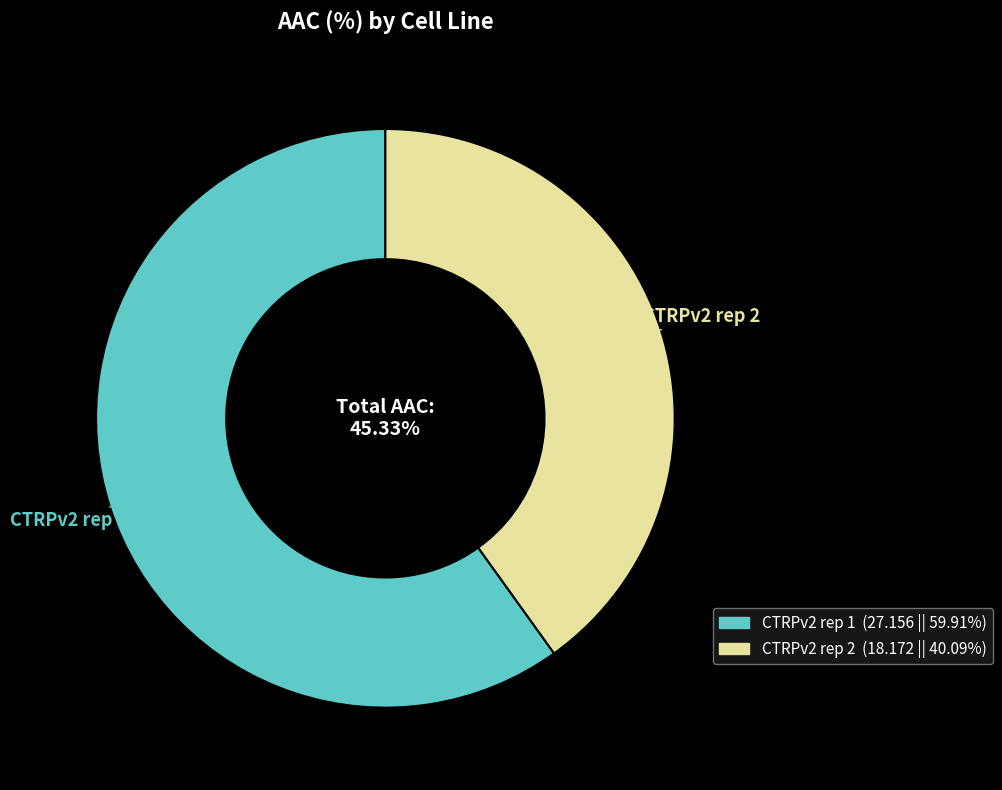

What is the smallest slice in the pie chart?

CTRPv2 rep 2